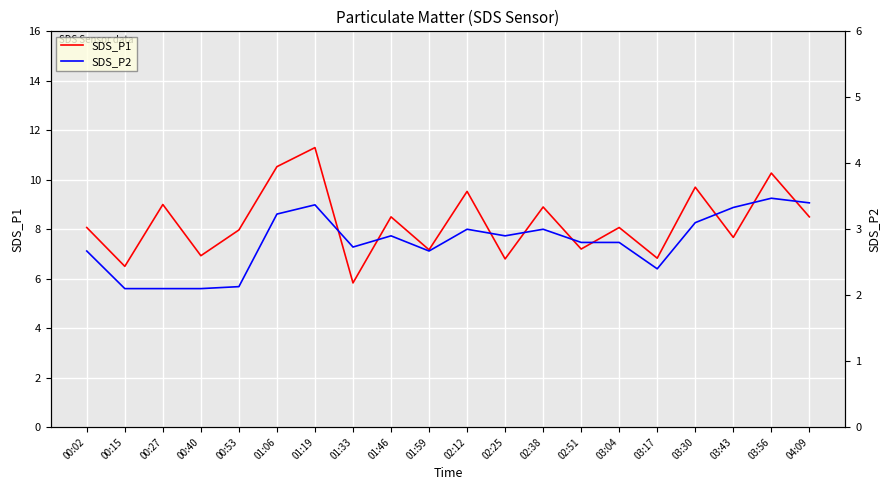

What is the sum of the SDS_P2 values at 04:09 and 03:30?

6.5